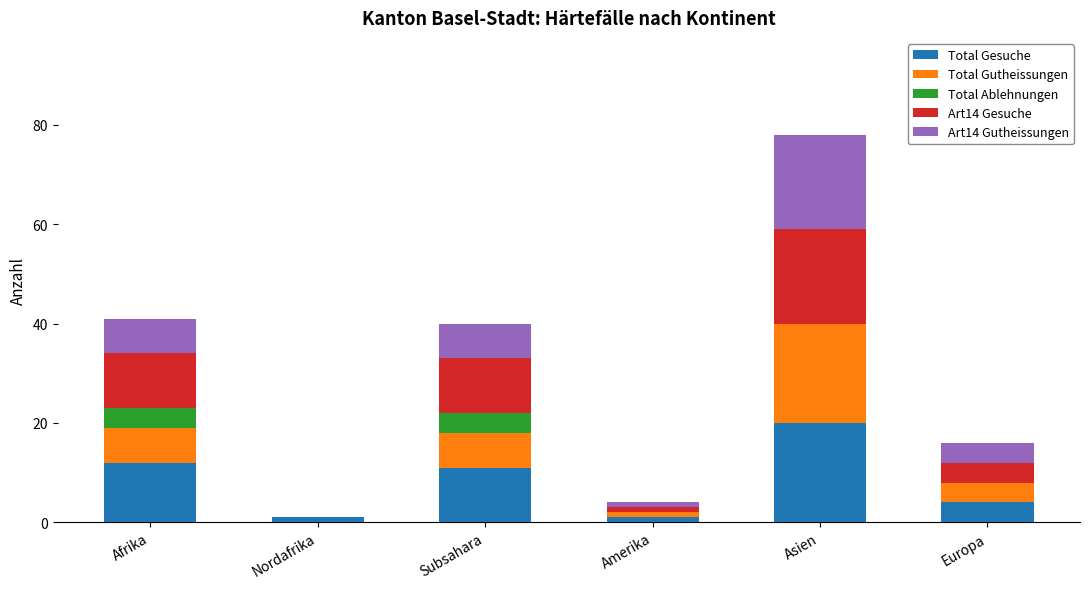

How many data points does each series have?

6